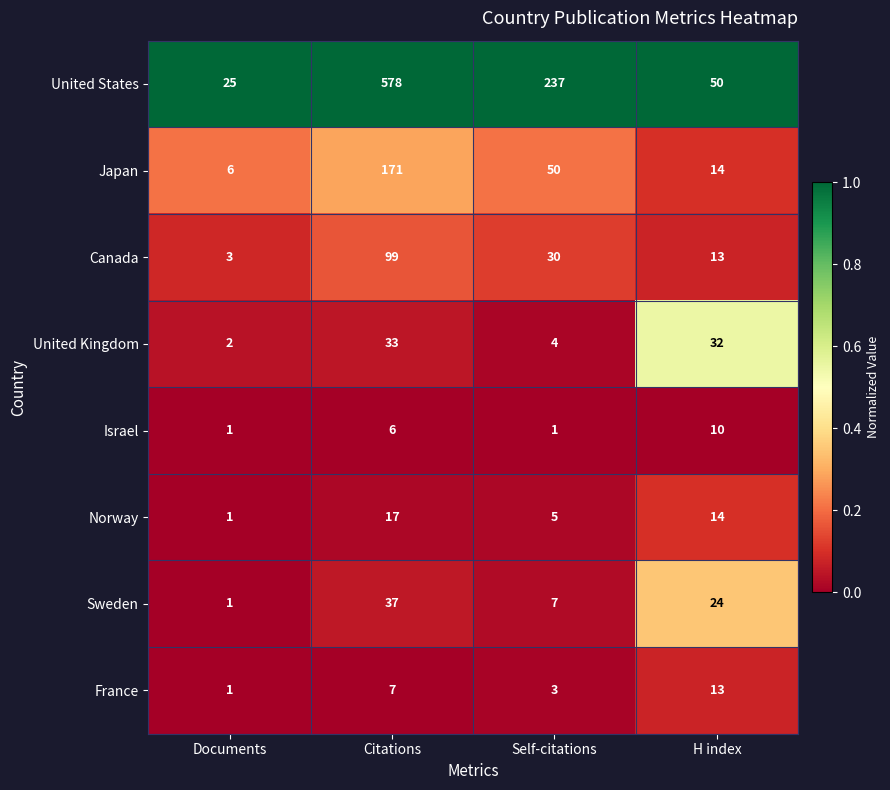

True or false: United States has a value of 50 at H index.

True